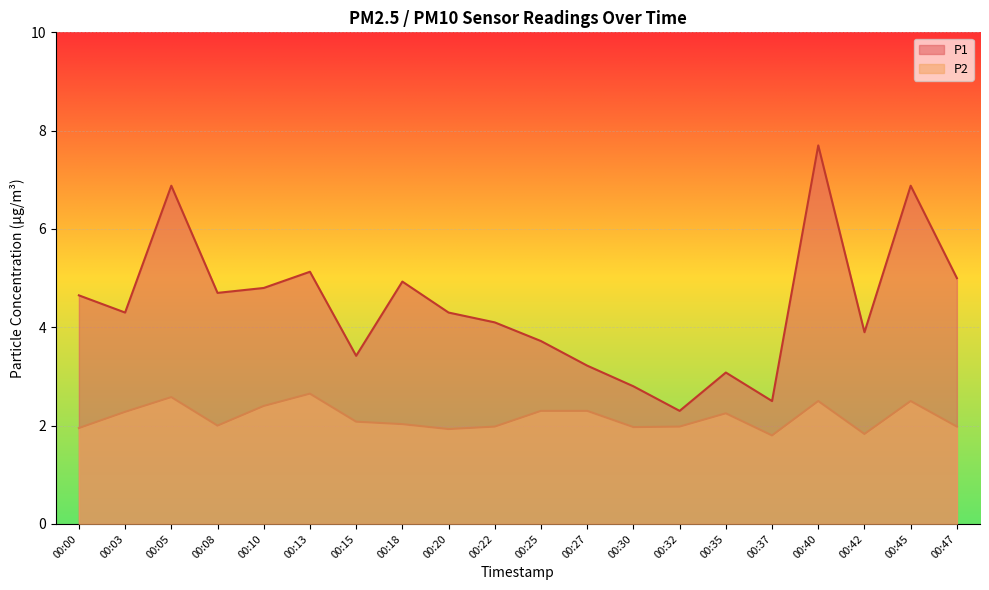

Reading left to right, what are all the values shown in this chart?

P1: 4.7	4.3	6.9	4.7	4.8	5.1	3.4	4.9	4.3	4.1	3.7	3.2	2.8	2.3	3.1	2.5	7.7	3.9	6.9	5.0
P2: 1.9	2.3	2.6	2.0	2.4	2.6	2.1	2.0	1.9	2.0	2.3	2.3	2.0	2.0	2.2	1.8	2.5	1.8	2.5	2.0